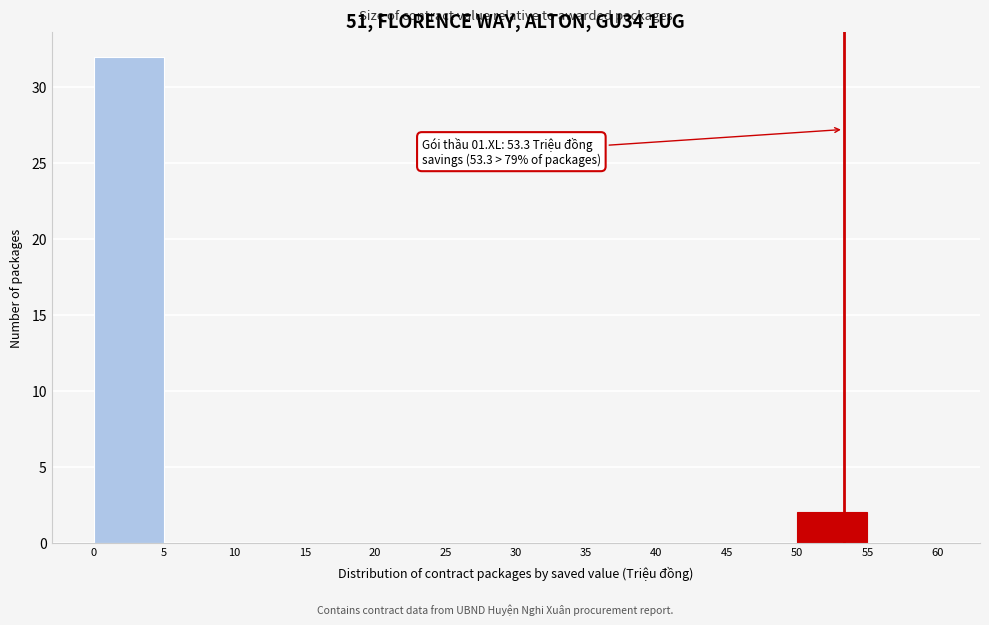

Which range on the x-axis has the tallest bar?

0 to 5